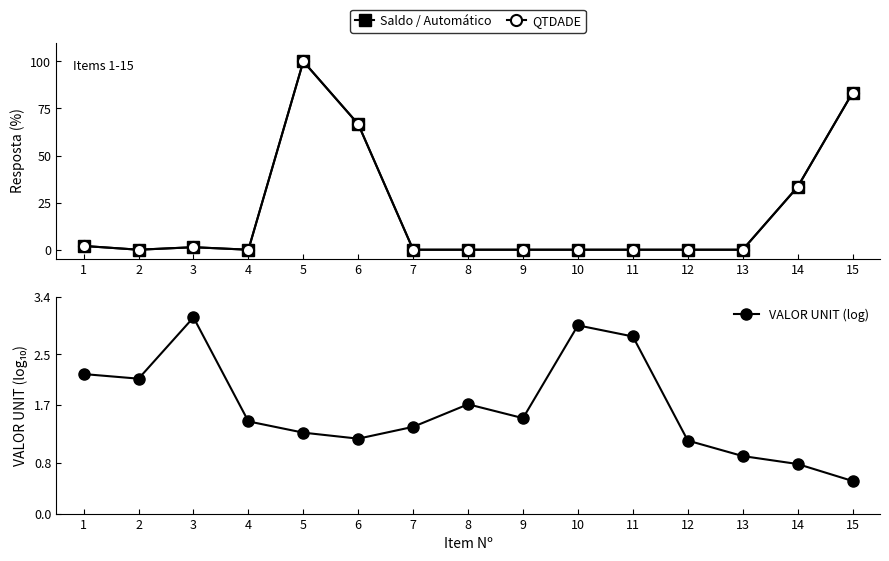

What are all the series names shown in the legend?

Saldo / Automático, QTDADE, VALOR UNIT (log)